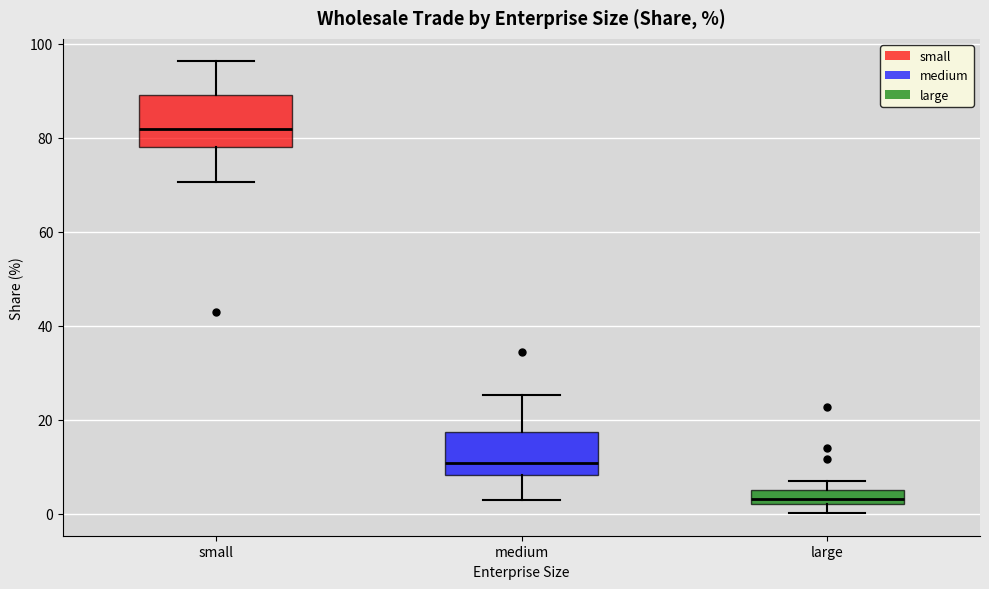

Where is the upper edge of the box for medium on the y-axis? The values are not printed on the chart, so give them approximately, as read against the axis.

18